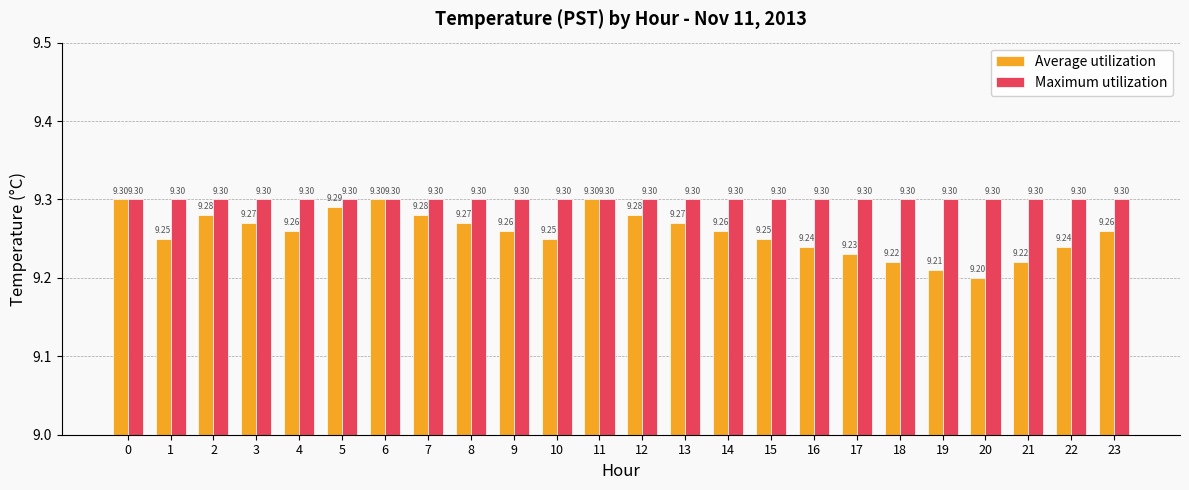

List the series in order of their overall mean, highest first.

Maximum utilization, Average utilization